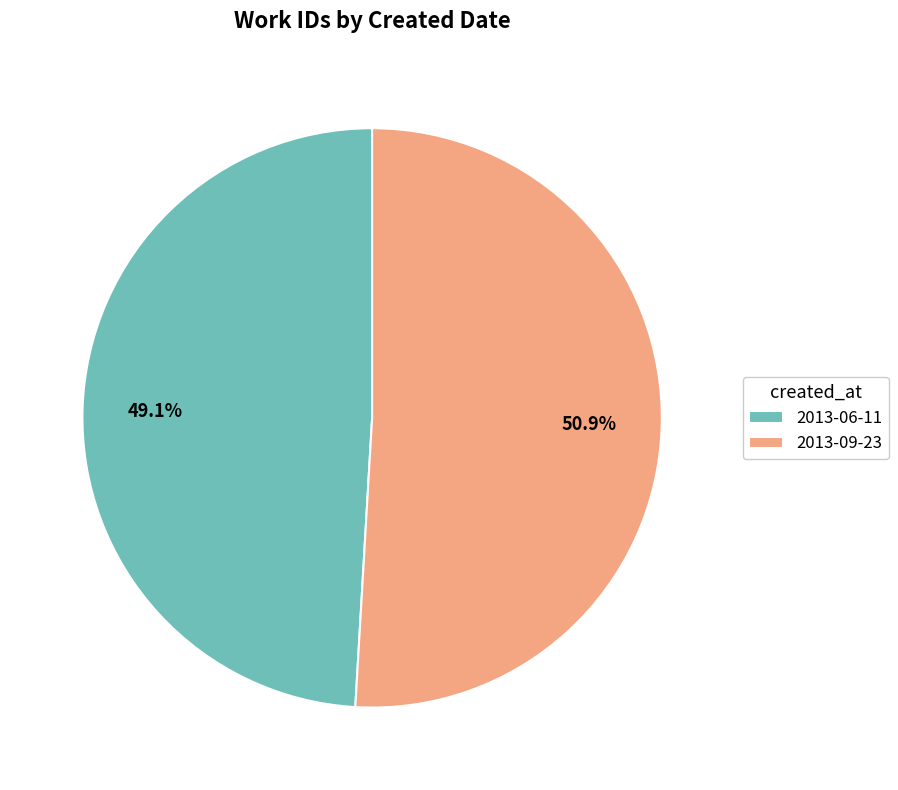

To the nearest percent, what is the combined percentage of 2013-06-11 and 2013-09-23?

100%